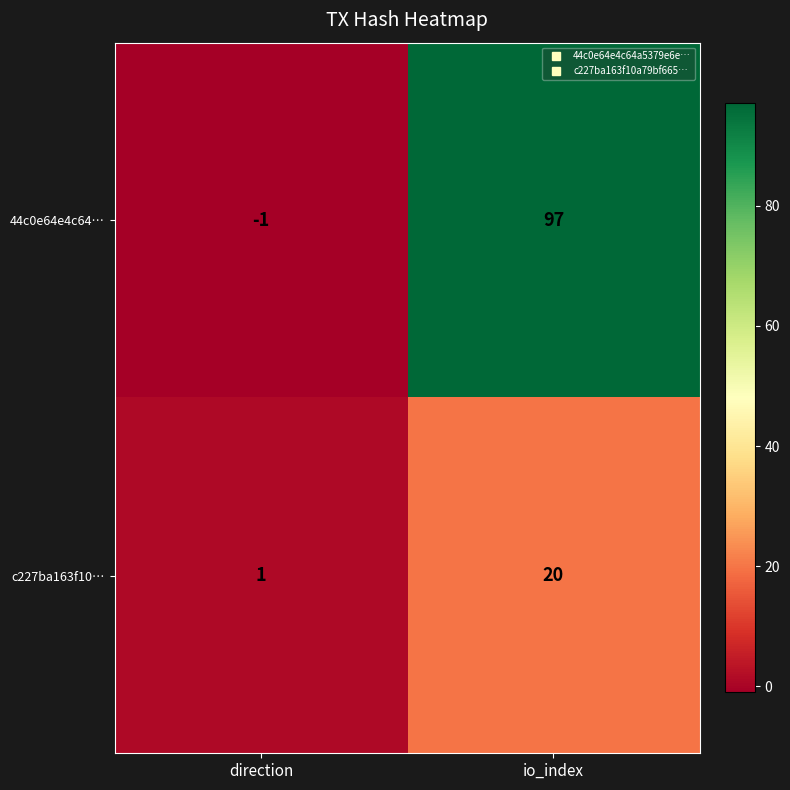

How many distinct data groups are displayed?

2